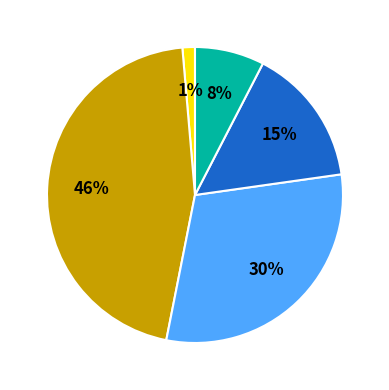

How many slices are in this pie chart?

5